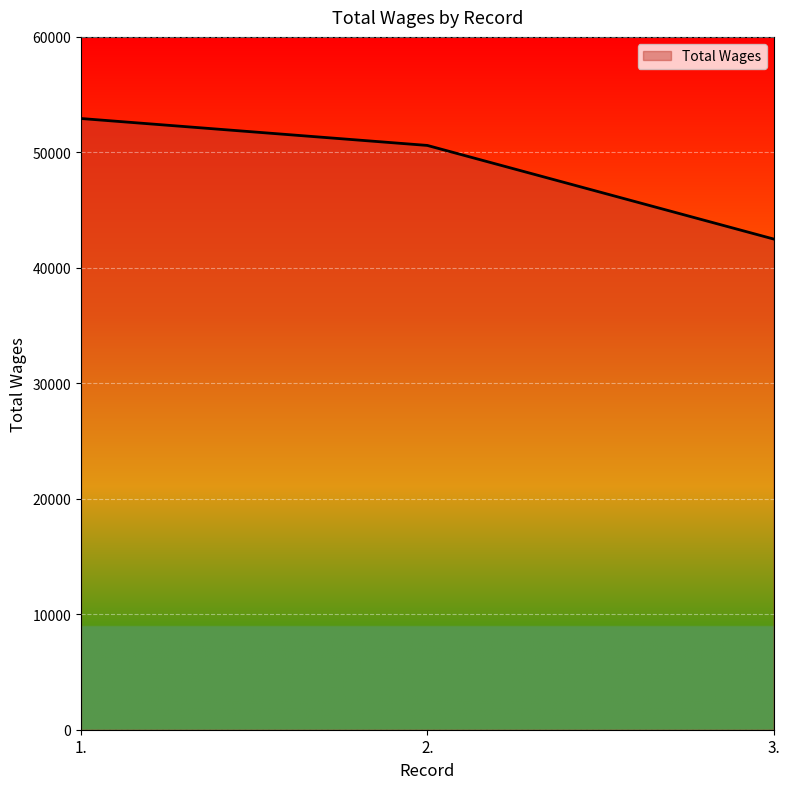

What is the change in value from 1. to 3.?

-10436